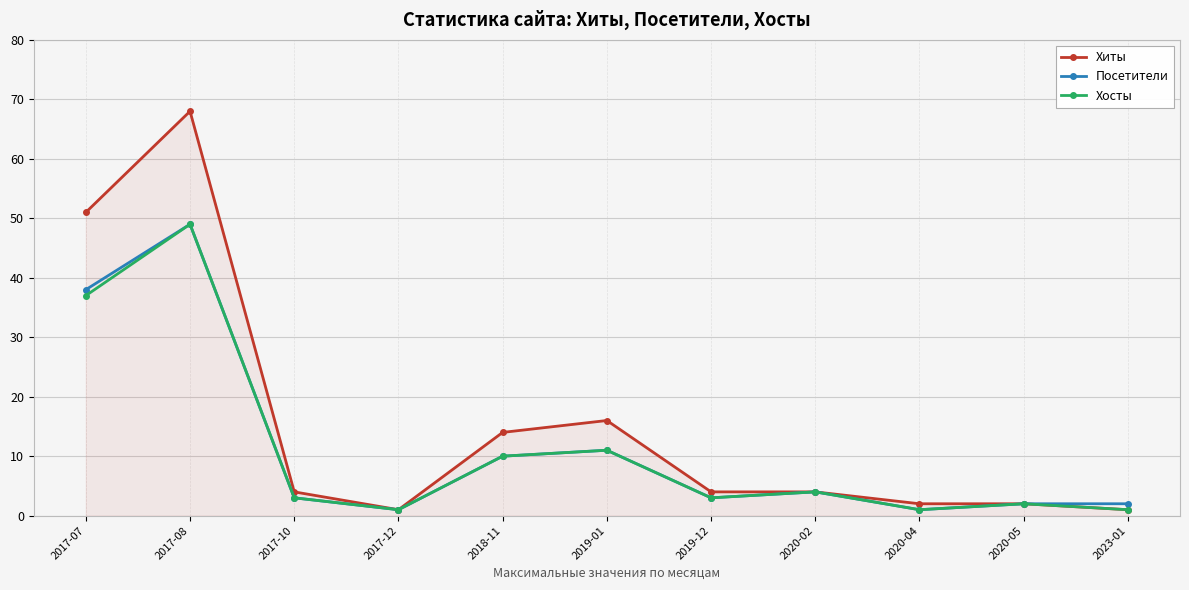

How many interior local peaks does the Хосты series have?

4